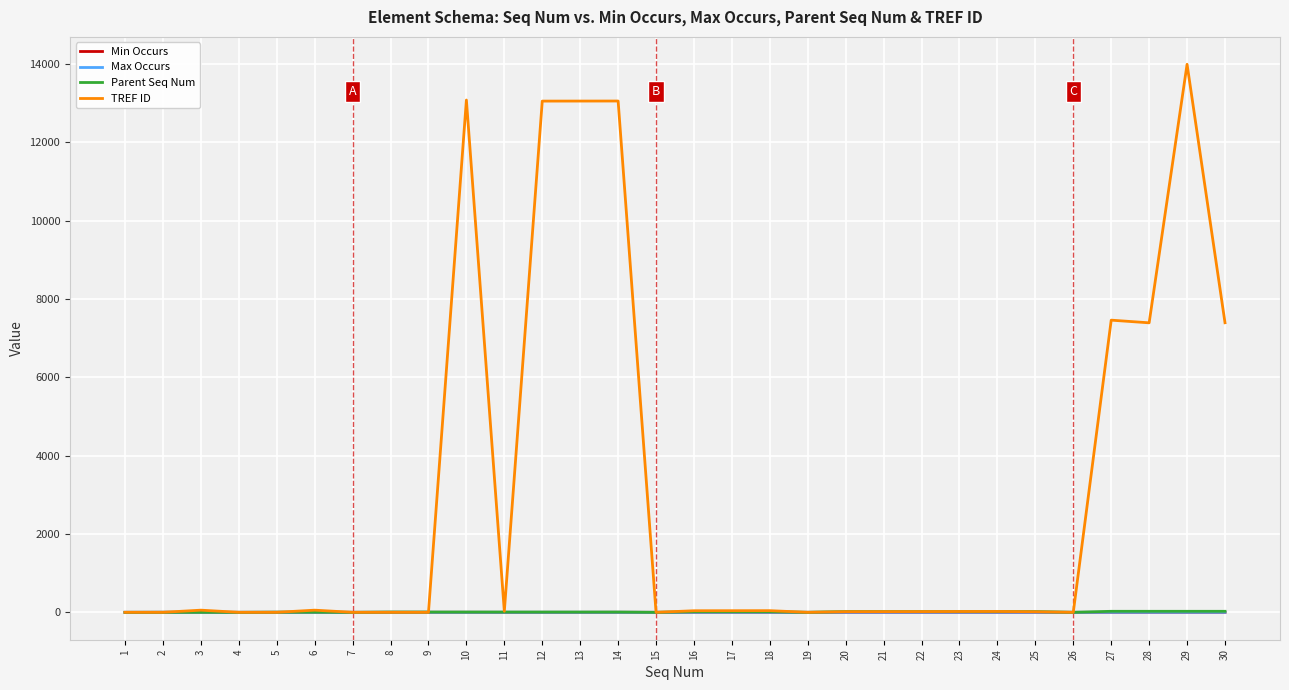

Is it true that TREF ID equals 0 at 1?

True